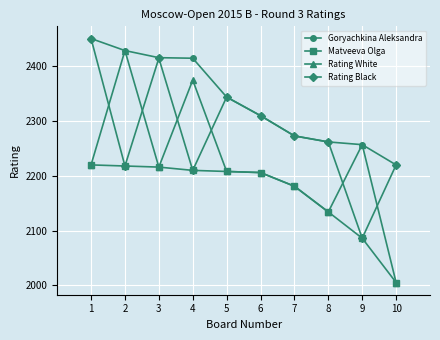

List the series in order of their overall mean, highest first.

Goryachkina Aleksandra, Rating Black, Rating White, Matveeva Olga